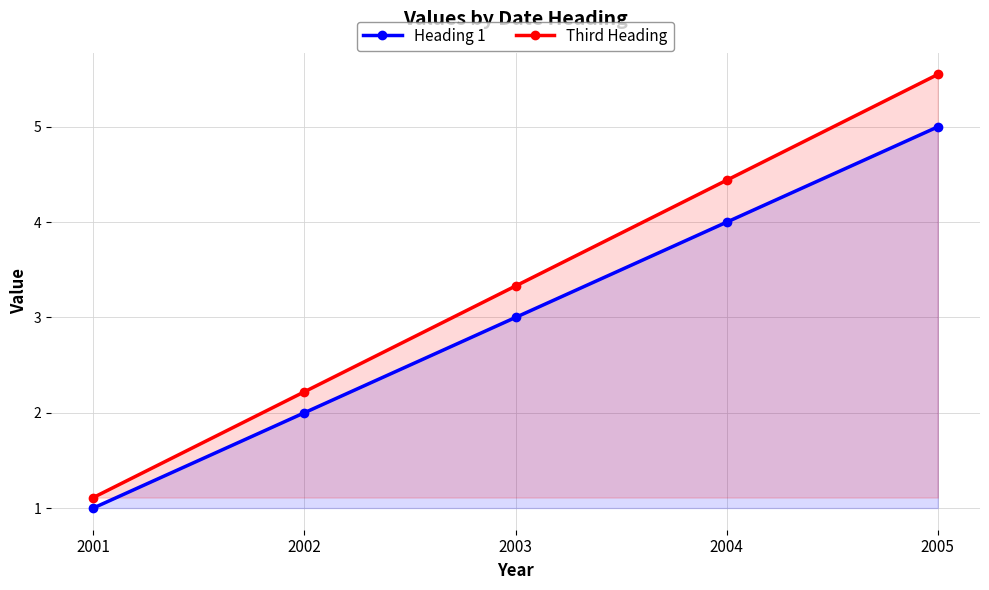

Rank the series at 2003 from highest to lowest value.

Third Heading, Heading 1